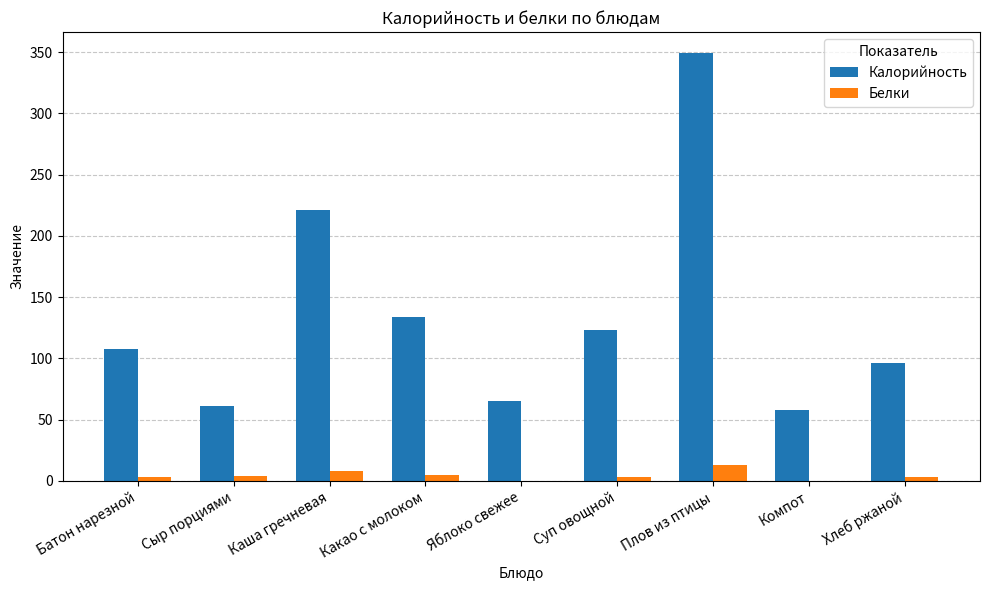

Between Компот and Хлеб ржаной, which series saw the biggest shift?

Калорийность